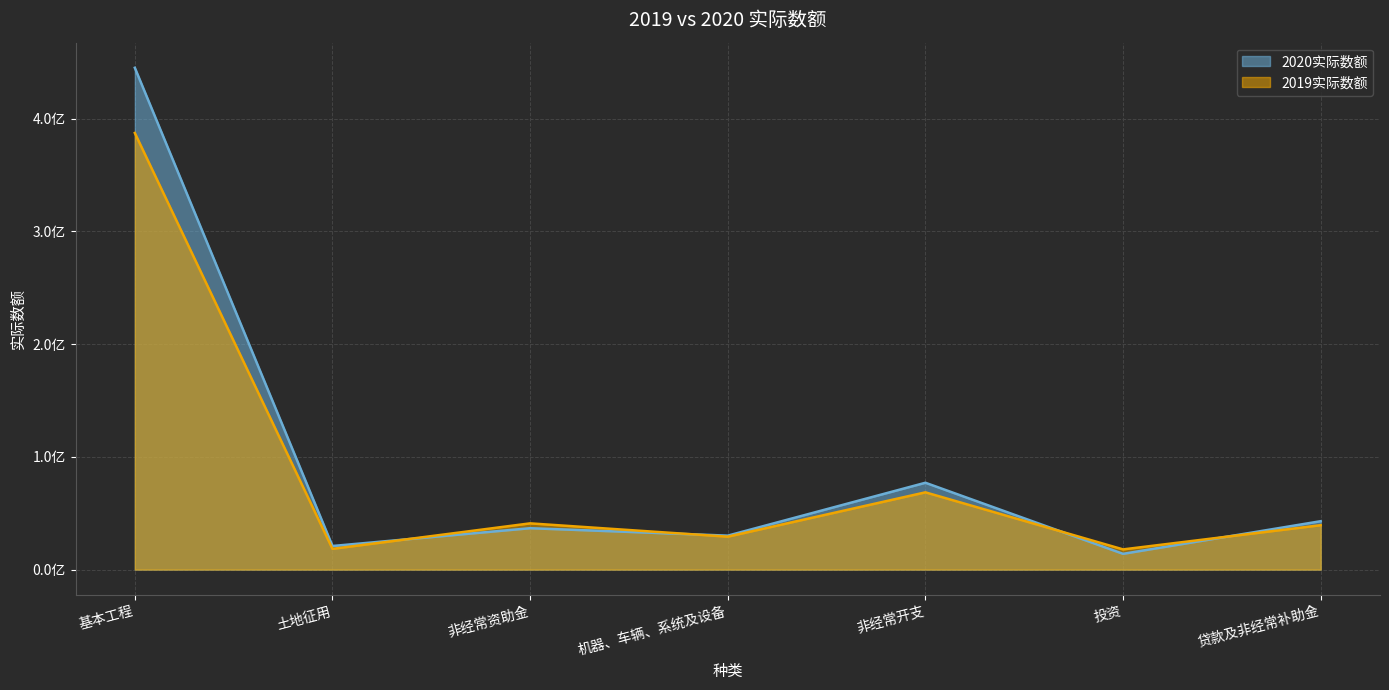

Is the value of 2019实际数额 at 投资 greater than the value of 2020实际数额 at 土地征用?

No